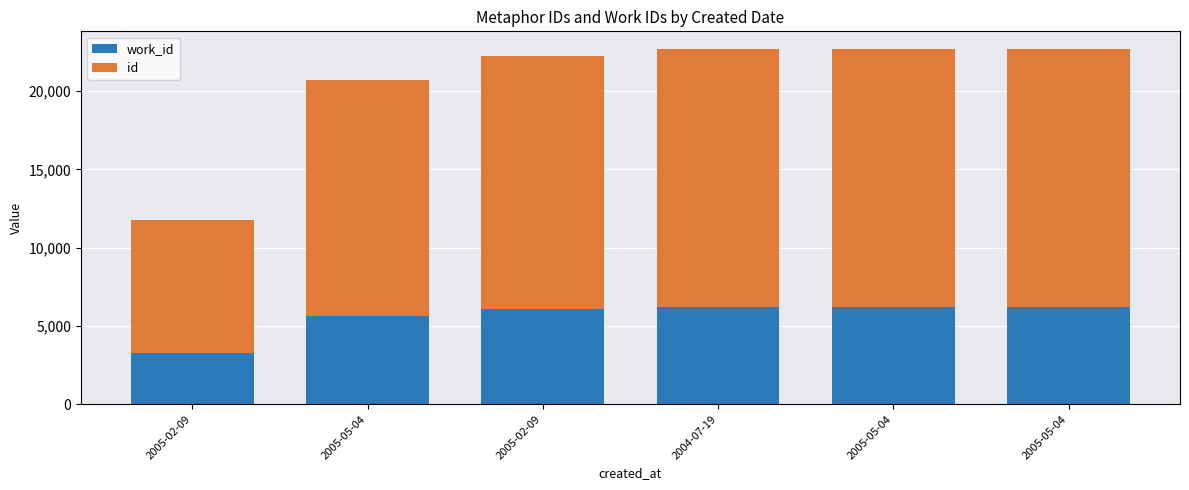

True or false: work_id has a value of 3265 at 2005-02-09.

True